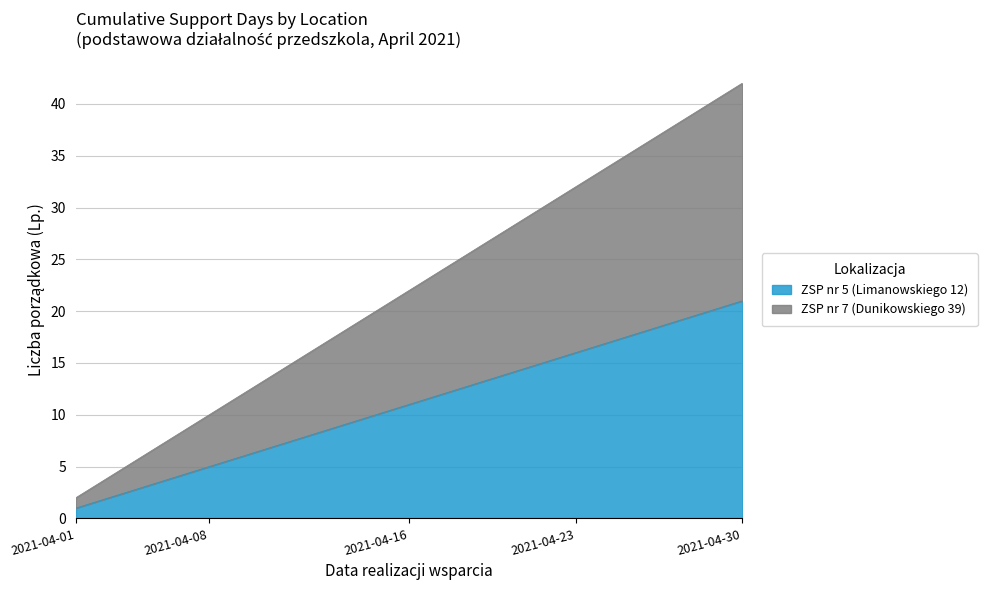

Reading left to right, what are all the values shown in this chart?

ZSP nr 5 (Limanowskiego 12): 2021-04-01=1	2021-04-02=2	2021-04-06=3	2021-04-07=4	2021-04-08=5	2021-04-09=6	2021-04-12=7	2021-04-13=8	2021-04-14=9	2021-04-15=10	2021-04-16=11	2021-04-19=12	2021-04-20=13	2021-04-21=14	2021-04-22=15	2021-04-23=16	2021-04-26=17	2021-04-27=18	2021-04-28=19	2021-04-29=20	2021-04-30=21
ZSP nr 7 (Dunikowskiego 39): 2021-04-01=2	2021-04-02=4	2021-04-06=6	2021-04-07=8	2021-04-08=10	2021-04-09=12	2021-04-12=14	2021-04-13=16	2021-04-14=18	2021-04-15=20	2021-04-16=22	2021-04-19=24	2021-04-20=26	2021-04-21=28	2021-04-22=30	2021-04-23=32	2021-04-26=34	2021-04-27=36	2021-04-28=38	2021-04-29=40	2021-04-30=42